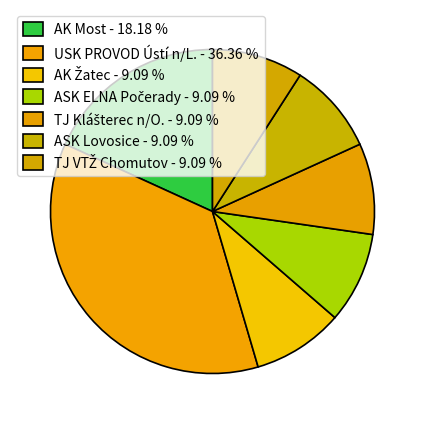

How many slices are in this pie chart?

7